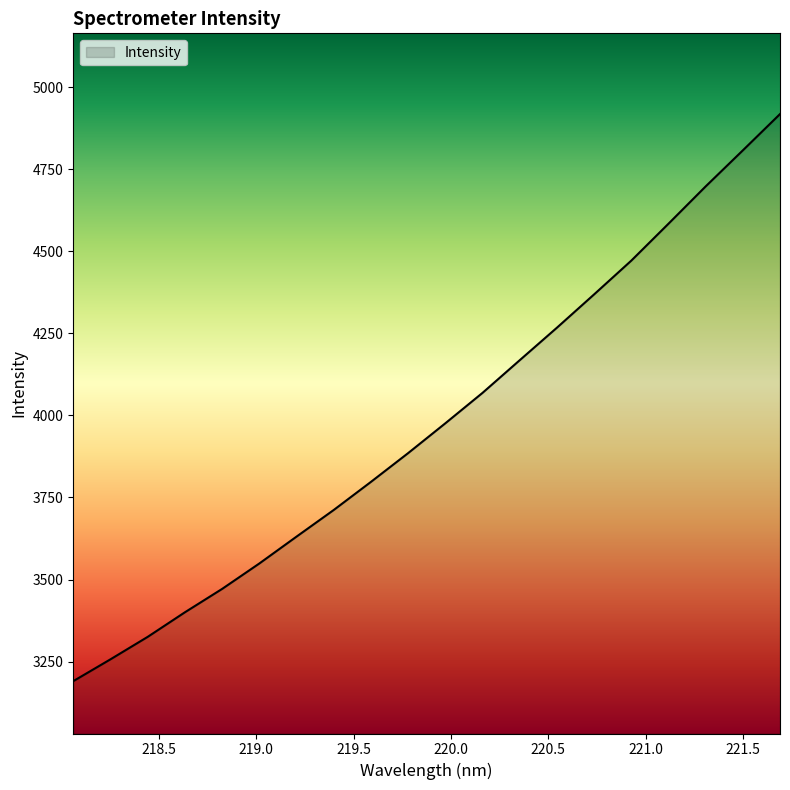

What is the maximum value shown in the chart?

4918.1